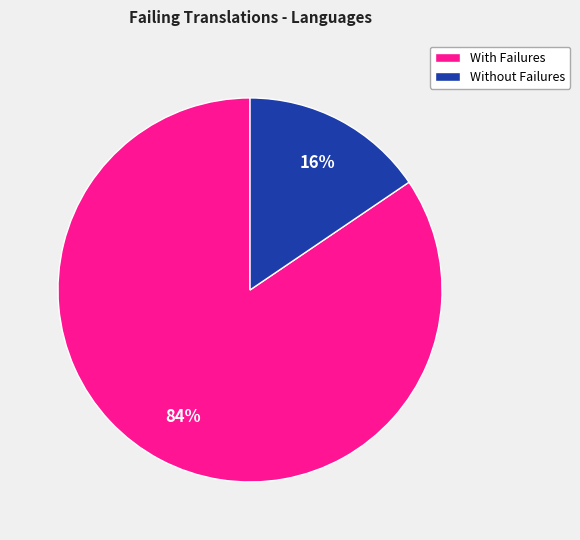

Is there a majority slice in this chart?

Yes